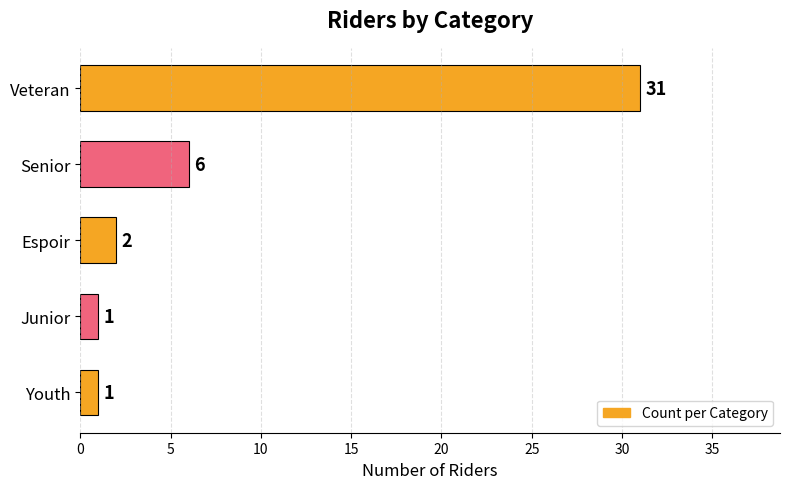

At which label is the value closest to 16?

Senior